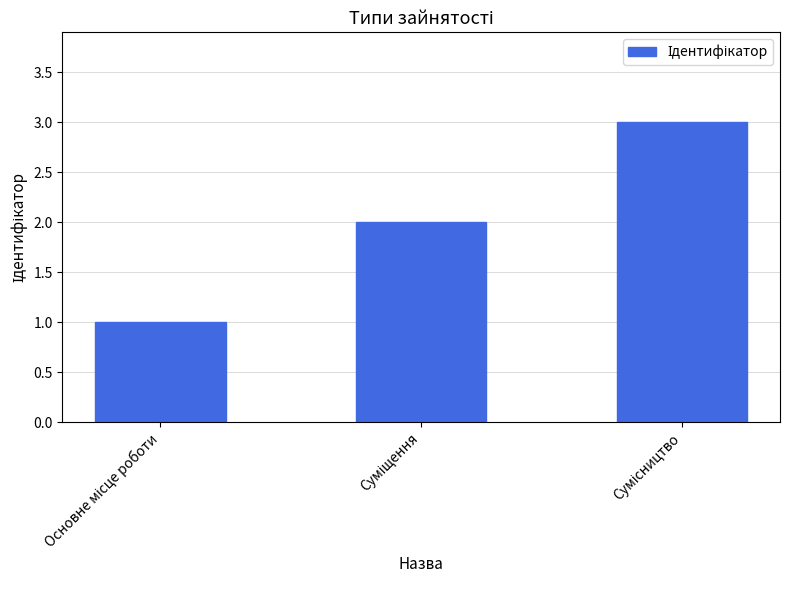

What is the greatest value displayed?

3